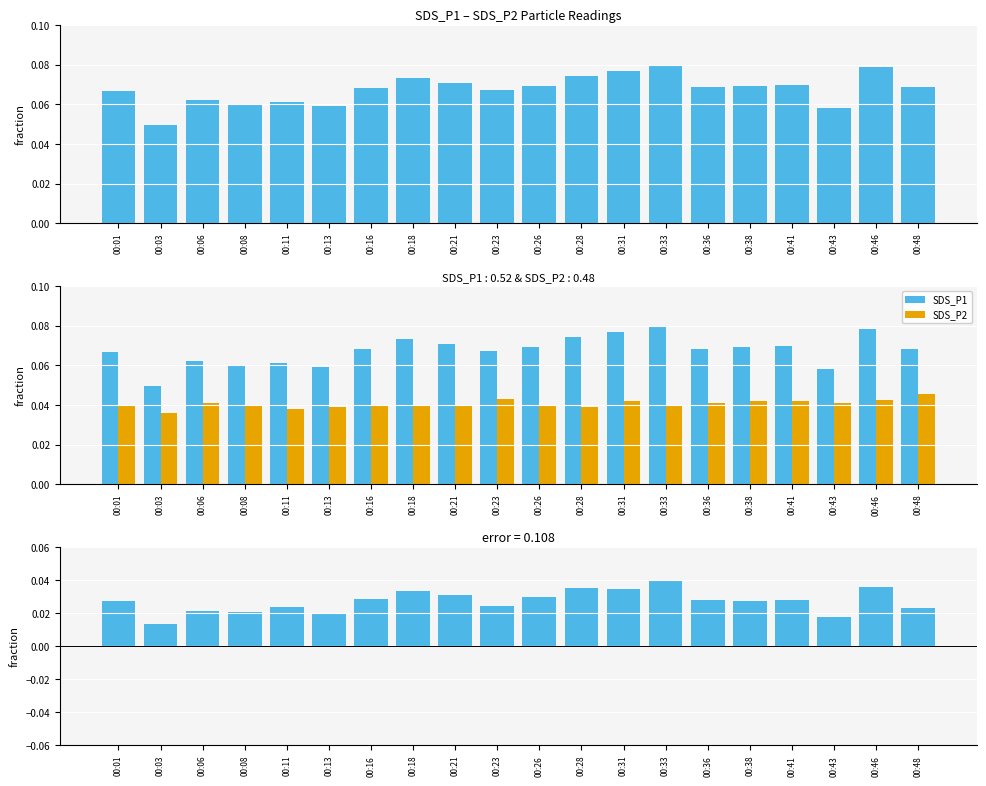

What value does the SDS_P1 series have at 00:18?

0.1